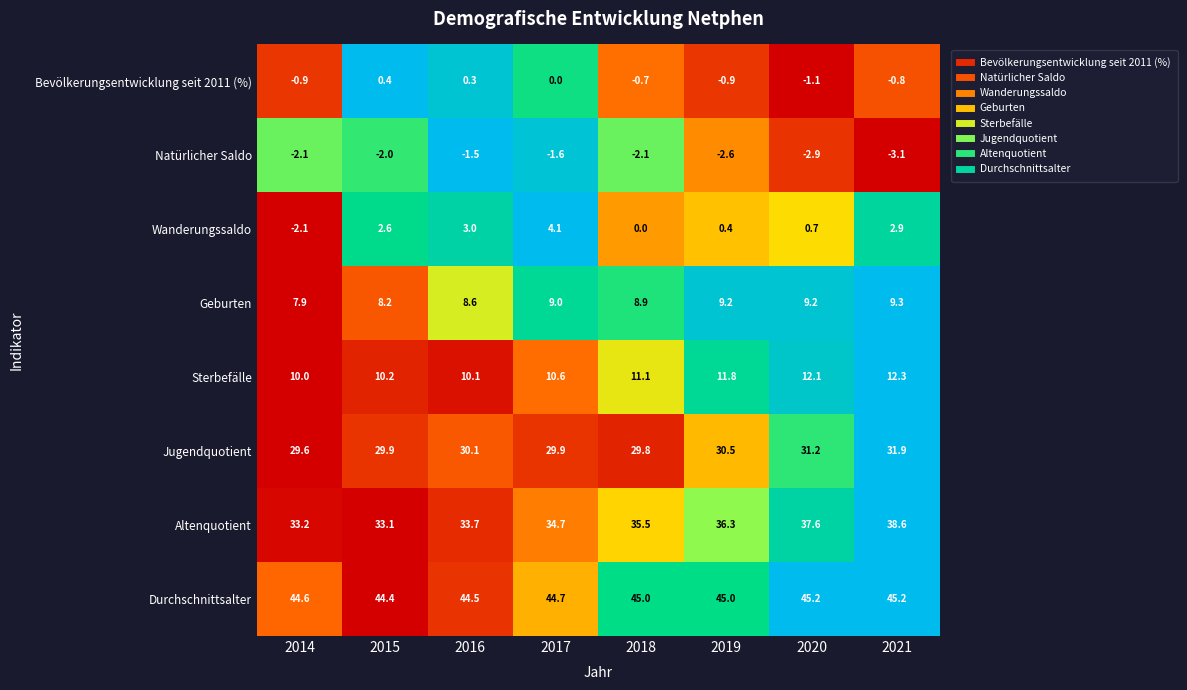

At which category does the chart reach its minimum across all series?

2021